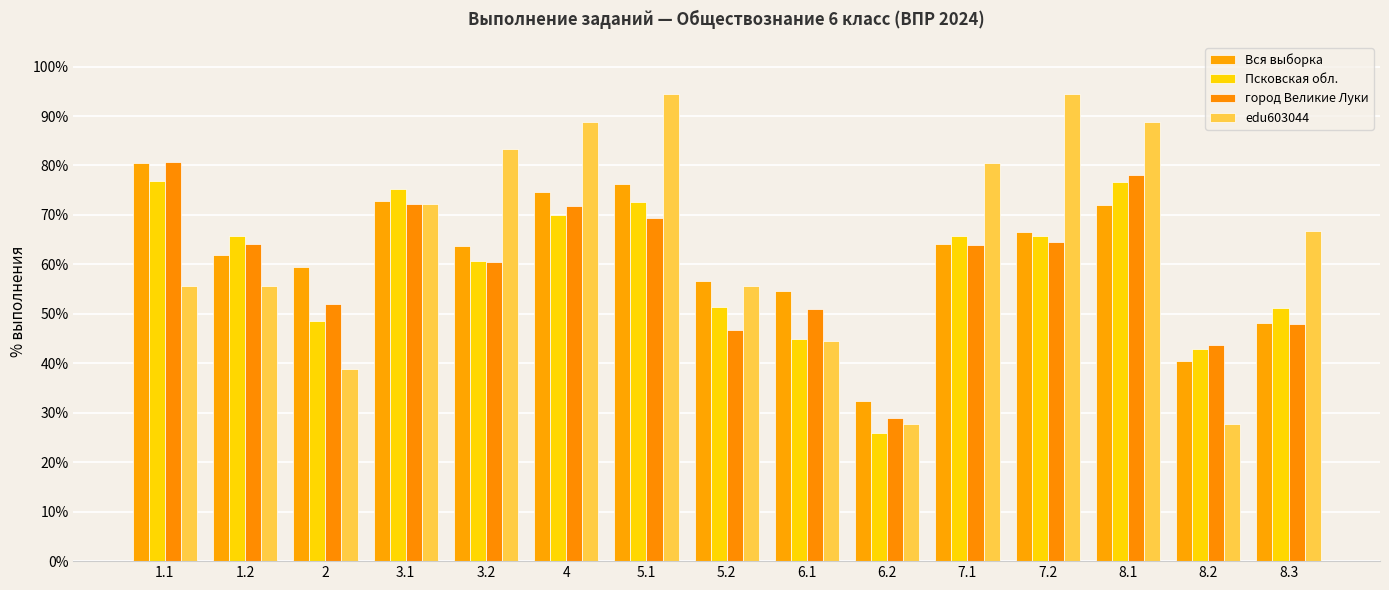

Reading right to left, what are all the values shown in this chart?

Вся выборка: 48.2	40.5	72.0	66.5	64.1	32.4	54.7	56.6	76.2	74.6	63.8	72.9	59.5	62.0	80.6
Псковская обл.: 51.3	42.9	76.6	65.7	65.7	25.9	44.9	51.4	72.6	70.1	60.7	75.2	48.6	65.7	76.9
город Великие Луки: 48.0	43.7	78.1	64.4	63.9	28.9	51.0	46.6	69.4	71.7	60.5	72.2	52.0	64.1	80.6
edu603044: 66.7	27.8	88.9	94.4	80.6	27.8	44.4	55.6	94.4	88.9	83.3	72.2	38.9	55.6	55.6